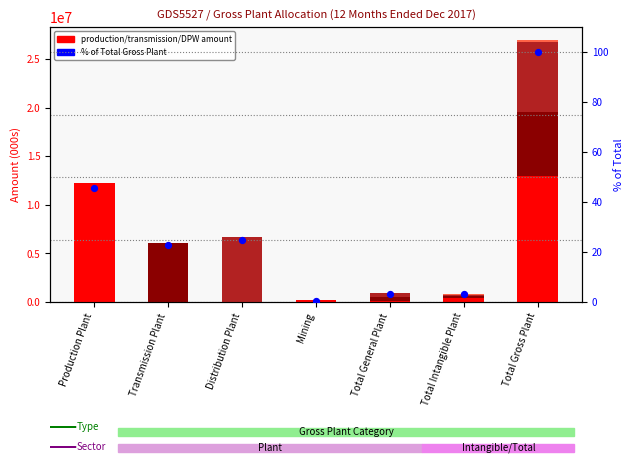

Which series has the largest total across all categories?

Production